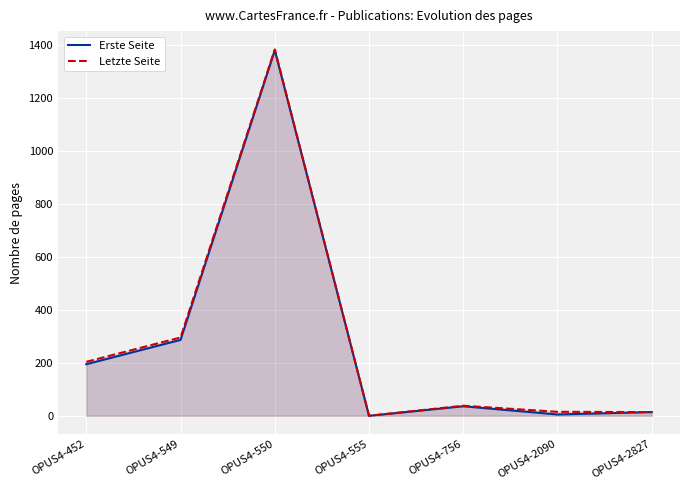

Reading left to right, what are all the values shown in this chart?

Erste Seite: 195	287	1382	0	36	5	14
Letzte Seite: 204	296	1385	0	38	15	14